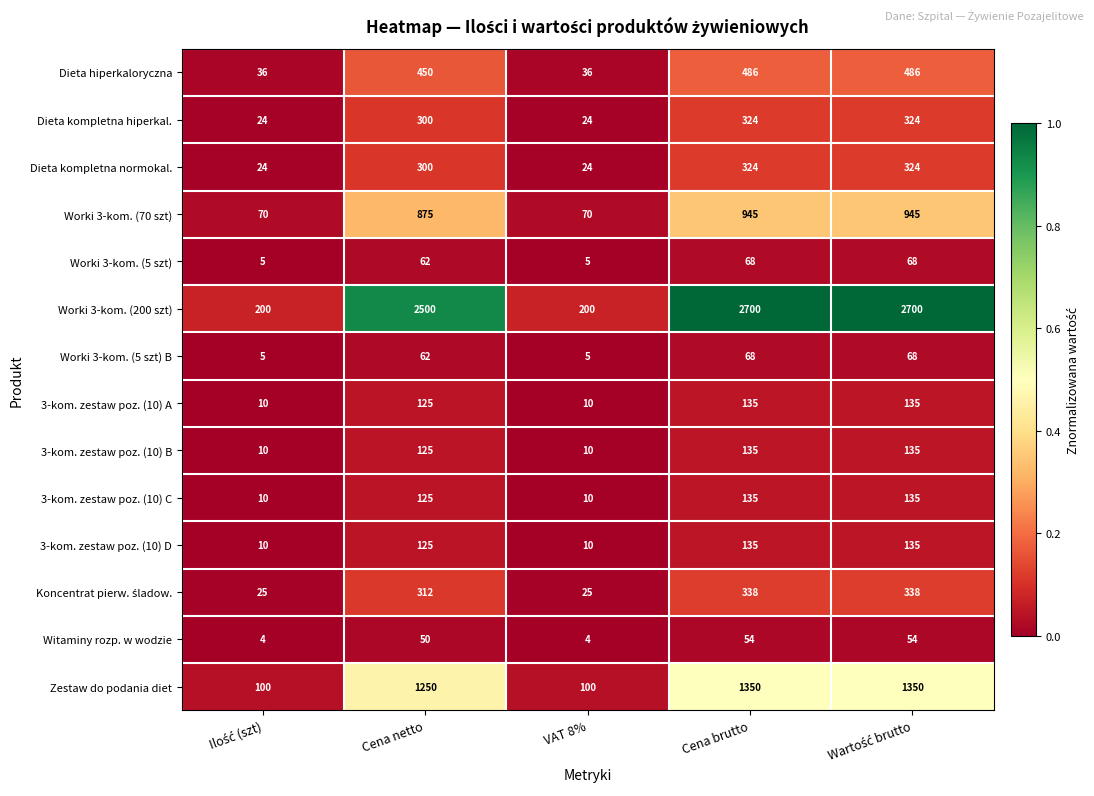

What is the minimum value for Worki 3-kom. (5 szt)?

5